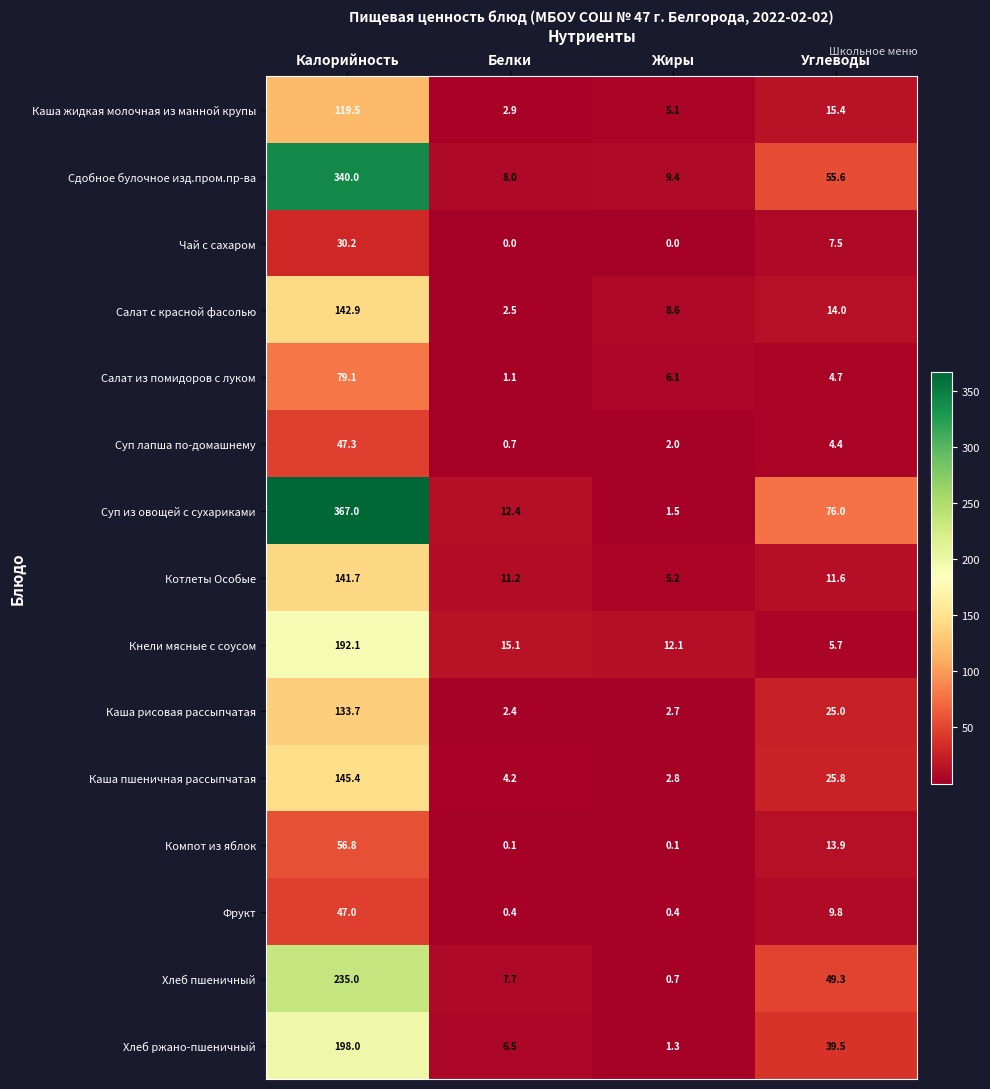

What is the sum of the Хлеб ржано-пшеничный values at Калорийность and Белки?

204.5